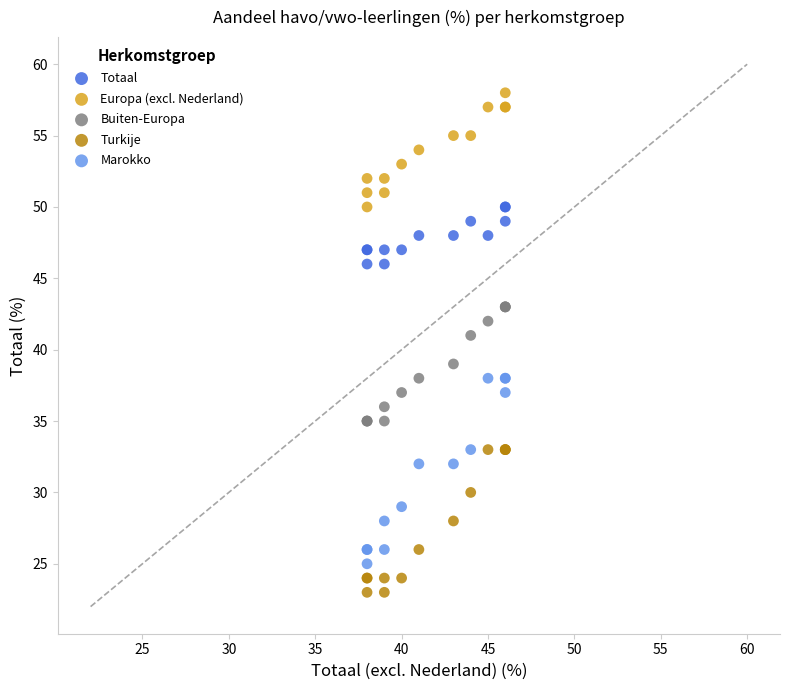

Which series reaches the minimum Y coordinate?

Turkije